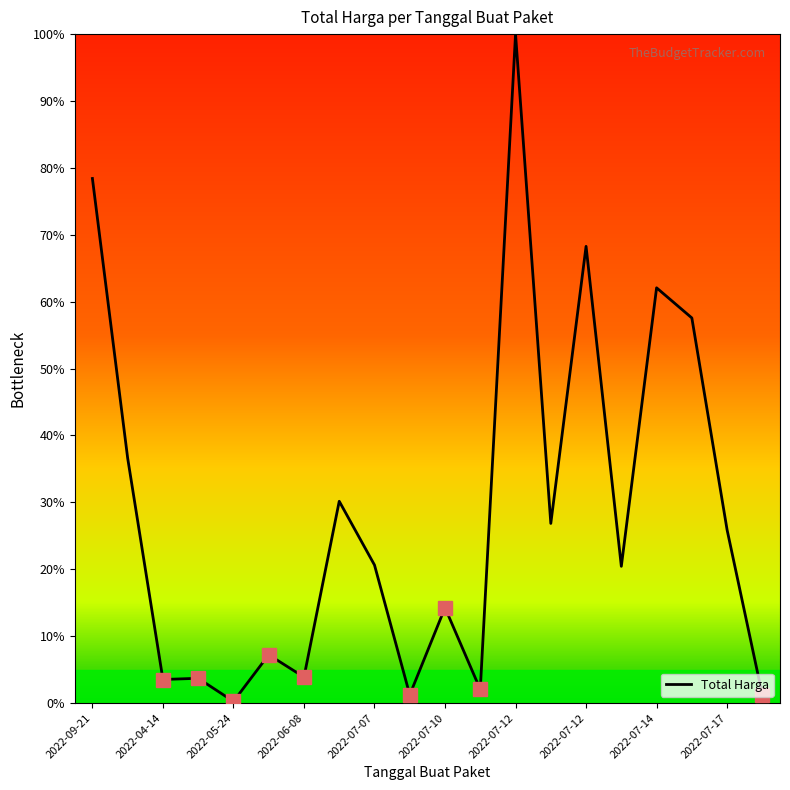

What is the greatest value displayed?

100.0